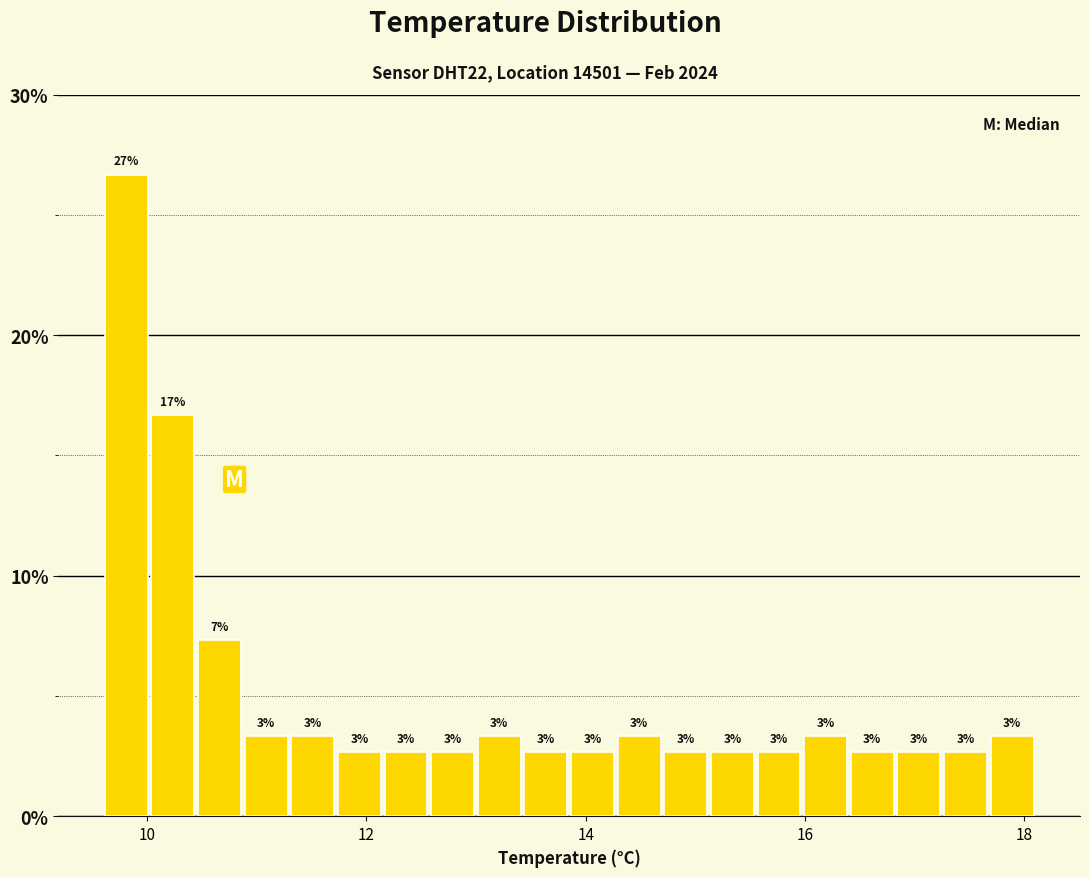

Read against the x-axis, roughly where is the centre of the tallest bar?

9.8